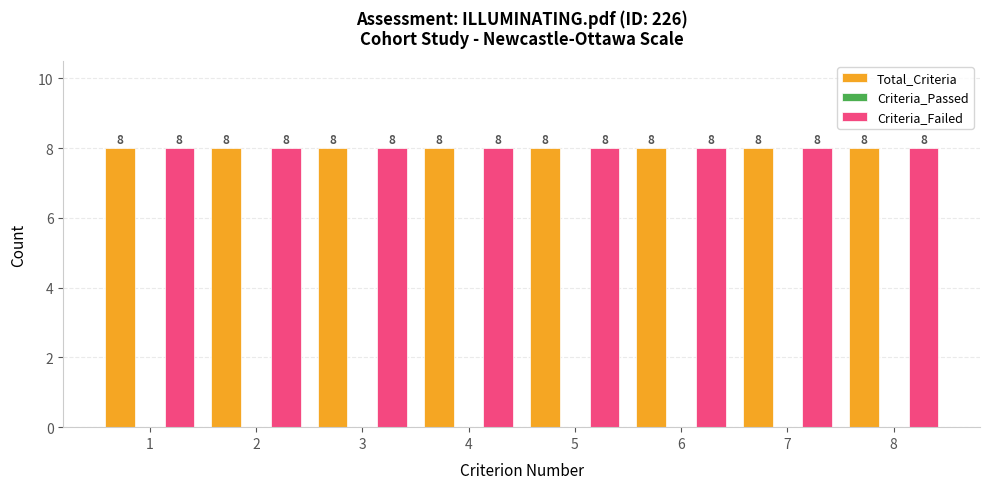

Is the value of Total_Criteria at 1 greater than the value of Criteria_Failed at 8?

No